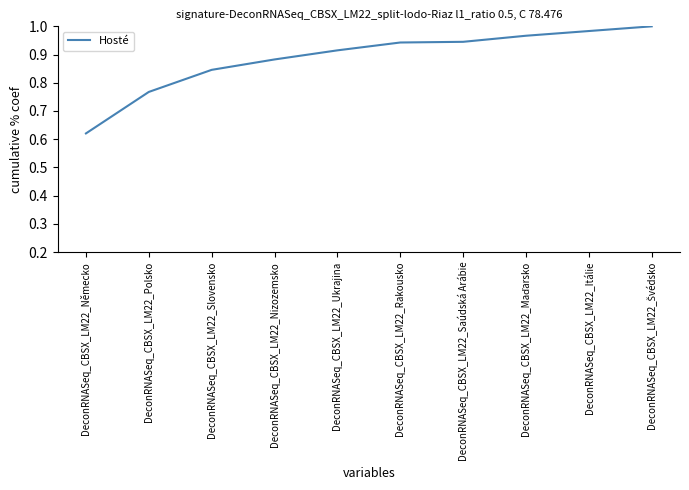

Does the chart display data point markers on the line(s)?

No